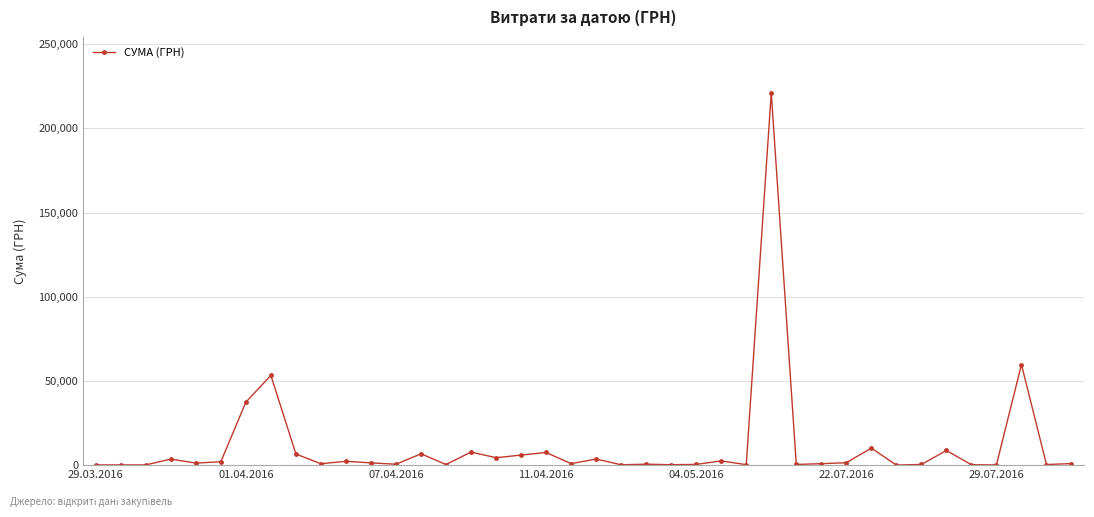

What is the greatest value displayed?

221138.5